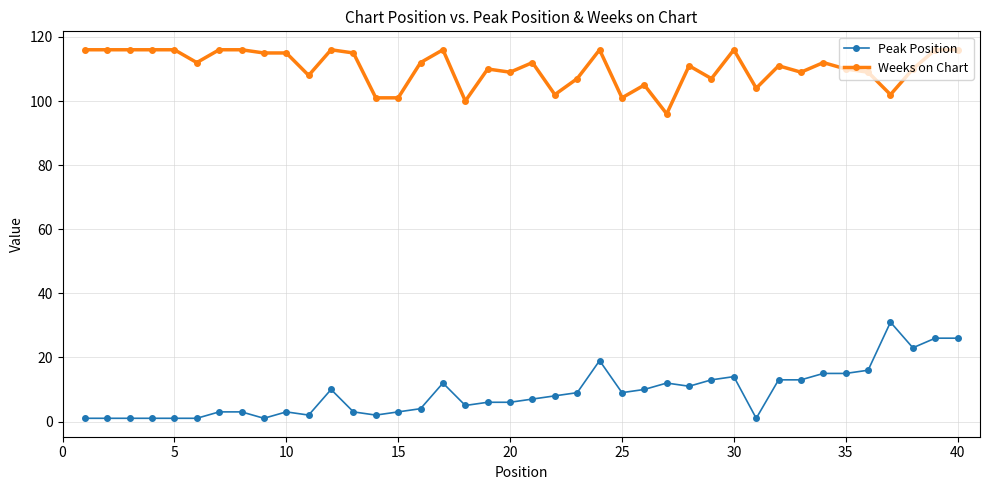

Which series has the largest total across all categories?

Weeks on Chart